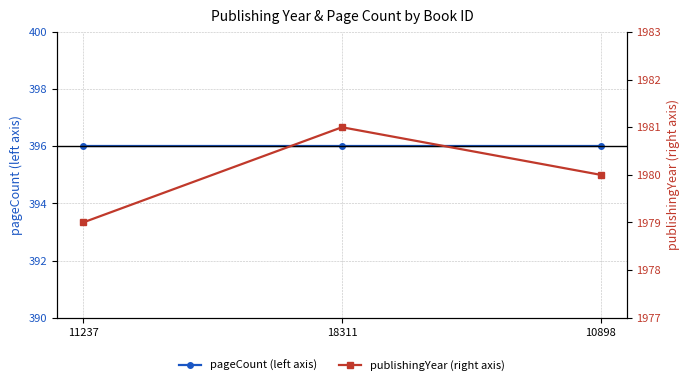

Reading left to right, transcribe all the data shown in this chart.

pageCount (left axis): 11237=396	18311=396	10898=396
publishingYear (right axis): 11237=1979	18311=1981	10898=1980